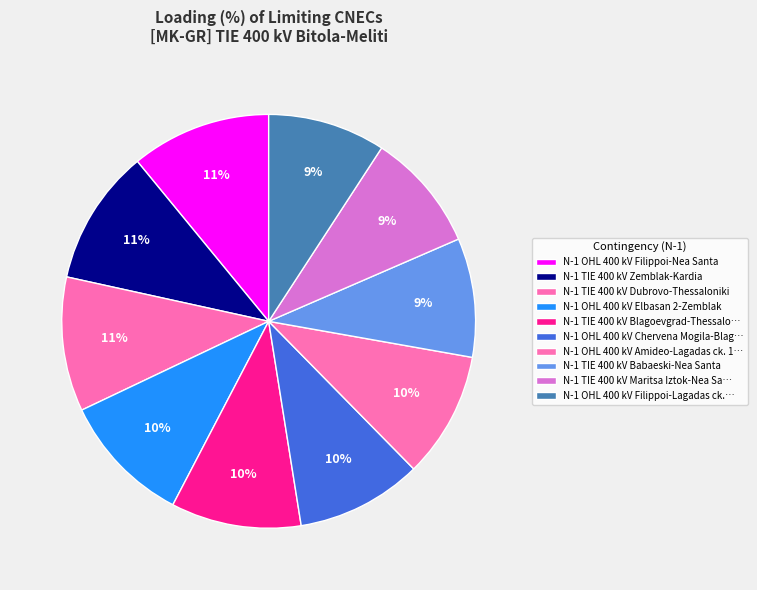

Is it true that N-1 TIE 400 kV Zemblak-Kardia is 18% of the pie?

False